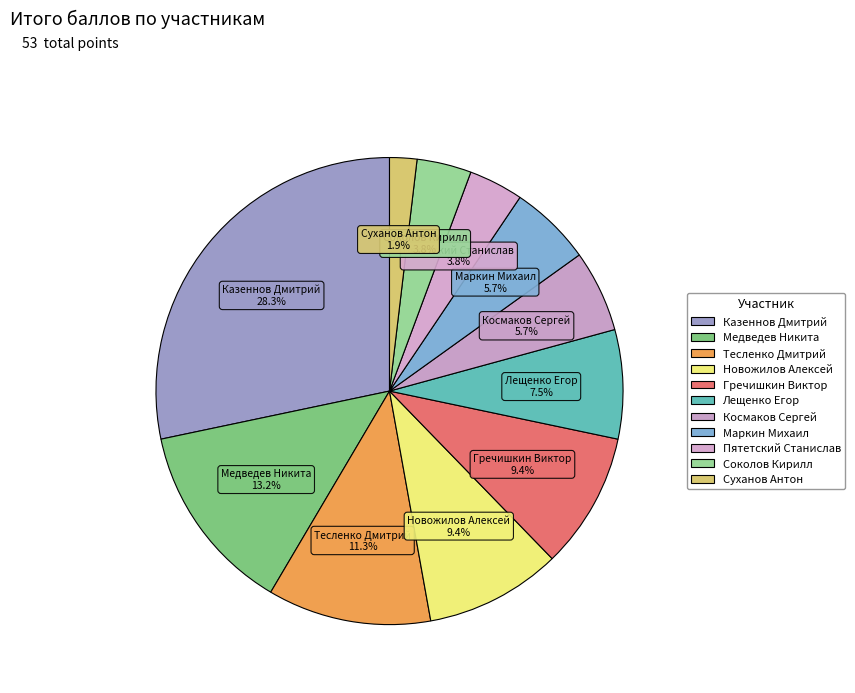

Do Маркин Михаил and Медведев Никита together represent more than half of the pie?

No